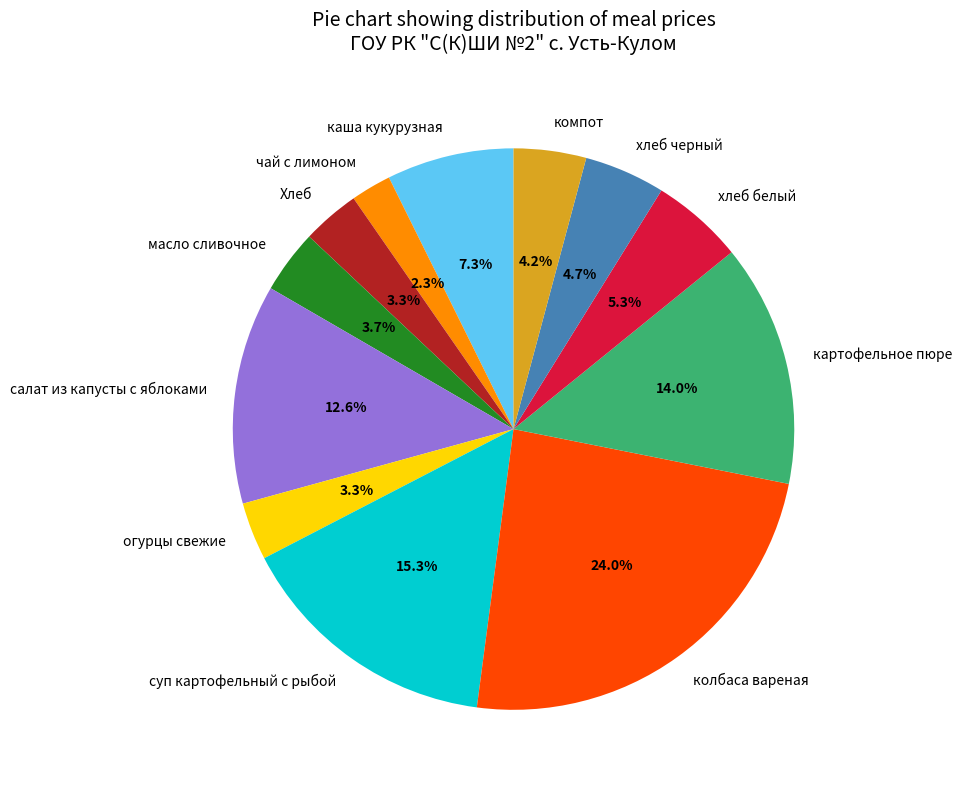

To the nearest percent, what is the difference between the огурцы свежие and суп картофельный с рыбой slice percentages?

12%